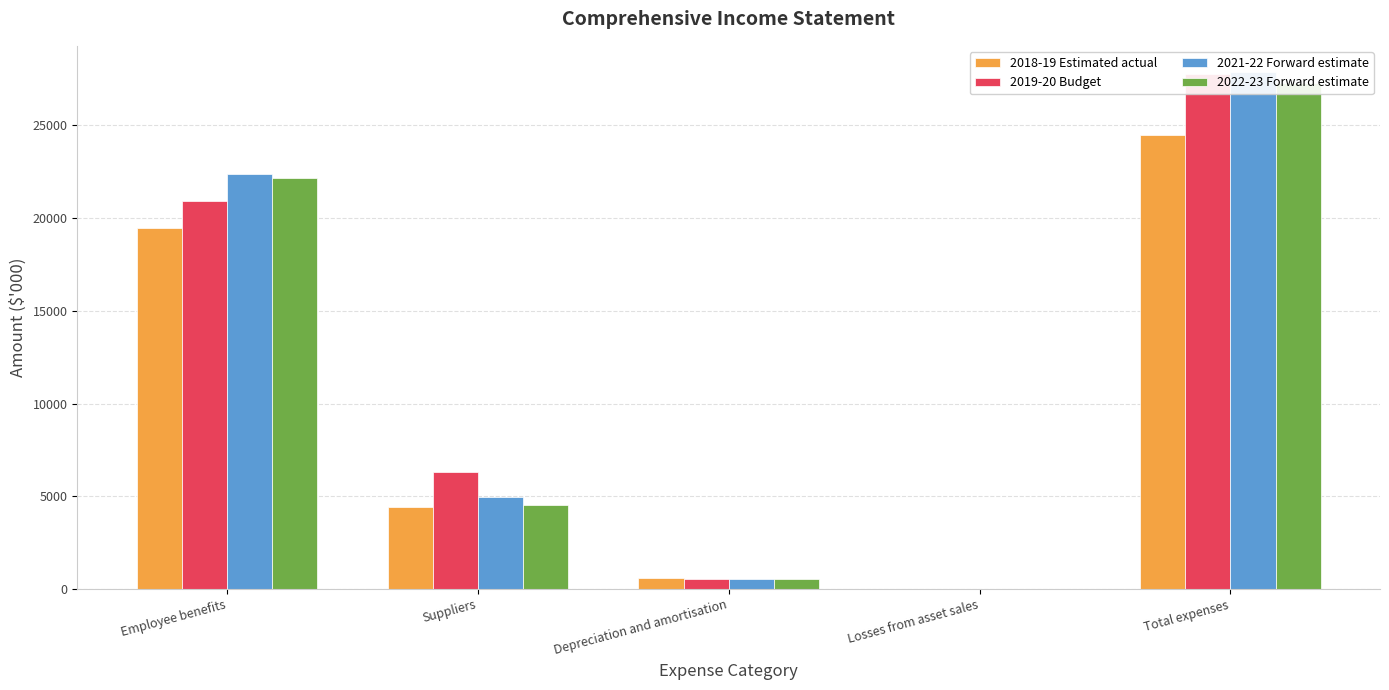

What is the sum of all 2022-23 Forward estimate values?

54524